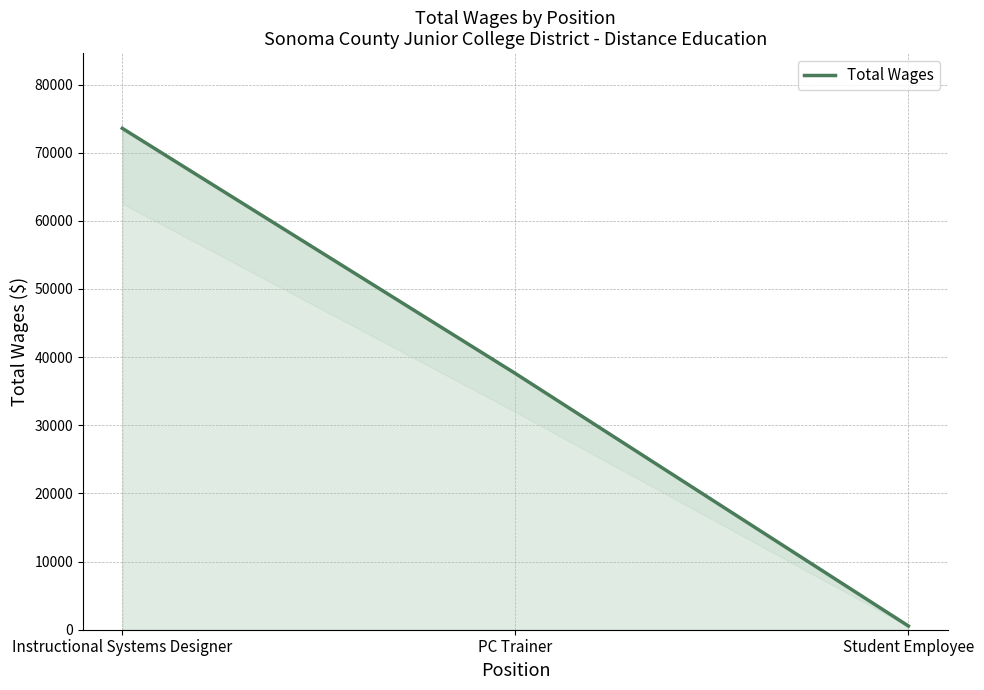

Which has a higher value, Student Employee or PC Trainer?

PC Trainer